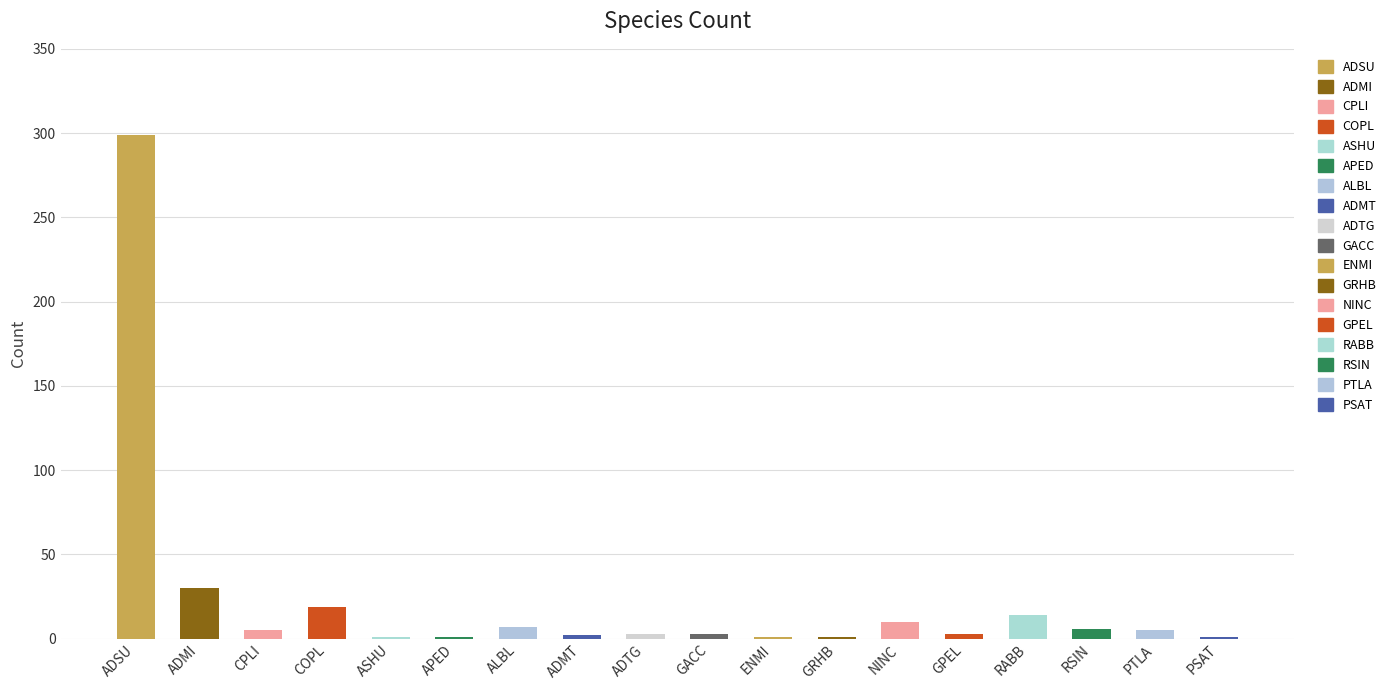

What is the change in value from COPL to ADTG?

-16